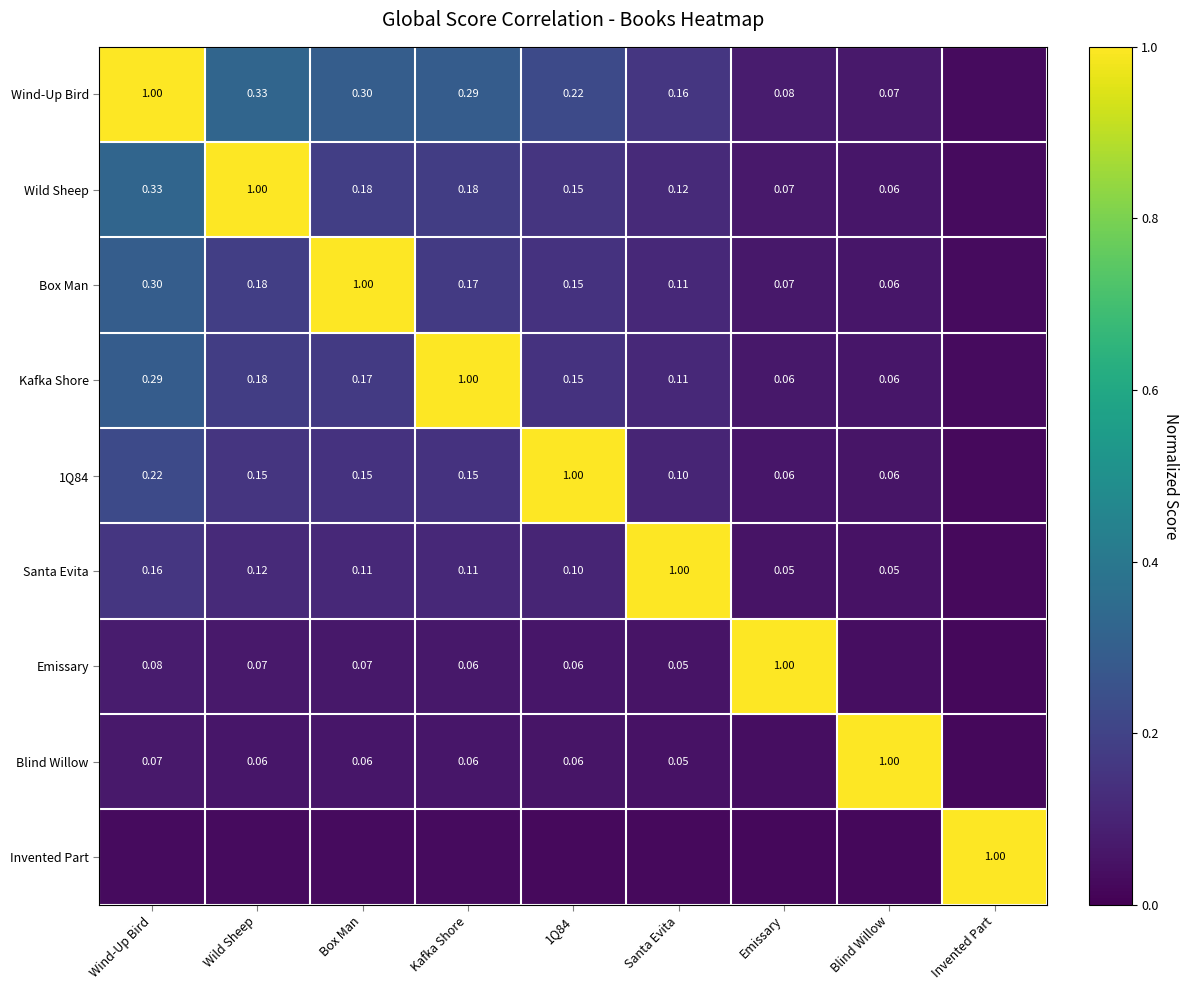

Is it true that Santa Evita equals 0.1 at Blind Willow?

True